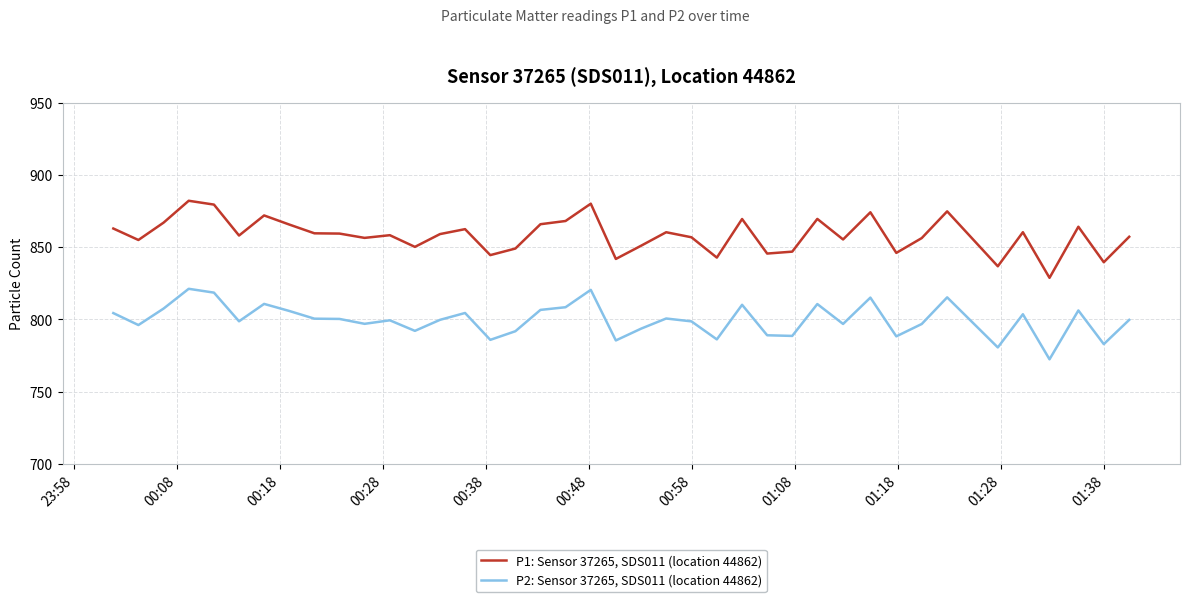

Is this an area chart (filled region under the line)?

No